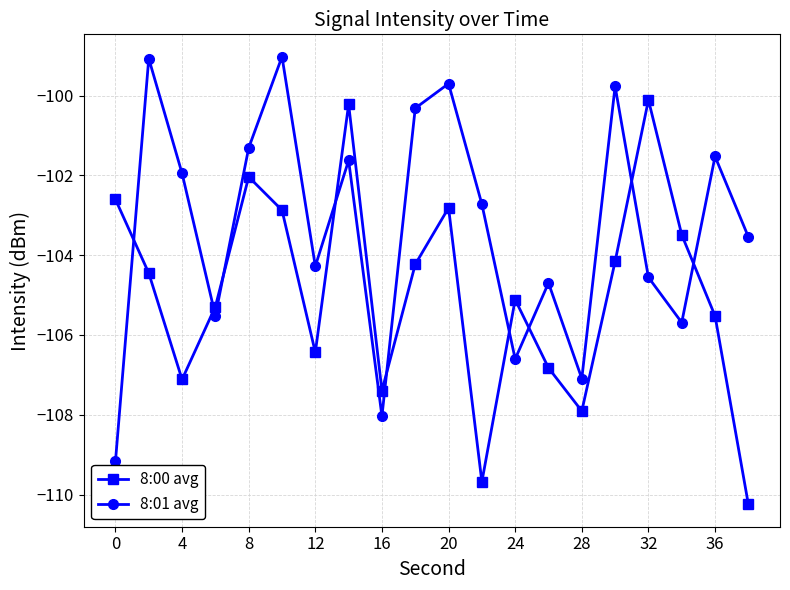

List the series in order of their peak value, highest first.

8:01 avg, 8:00 avg